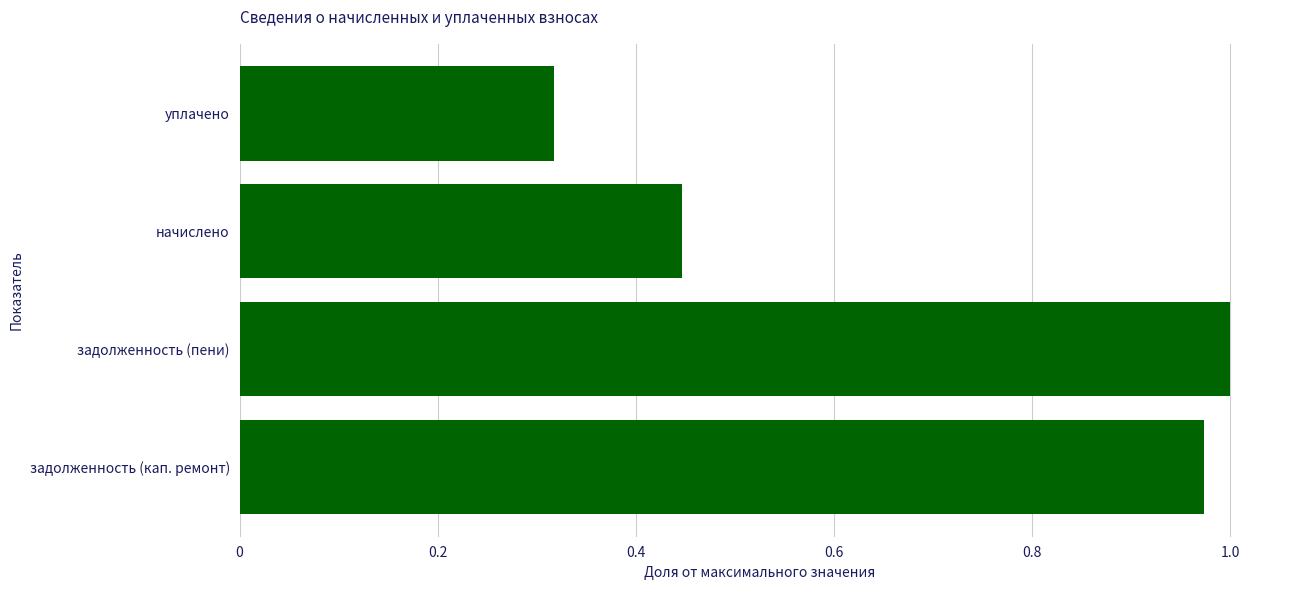

How many bars are there in total?

4